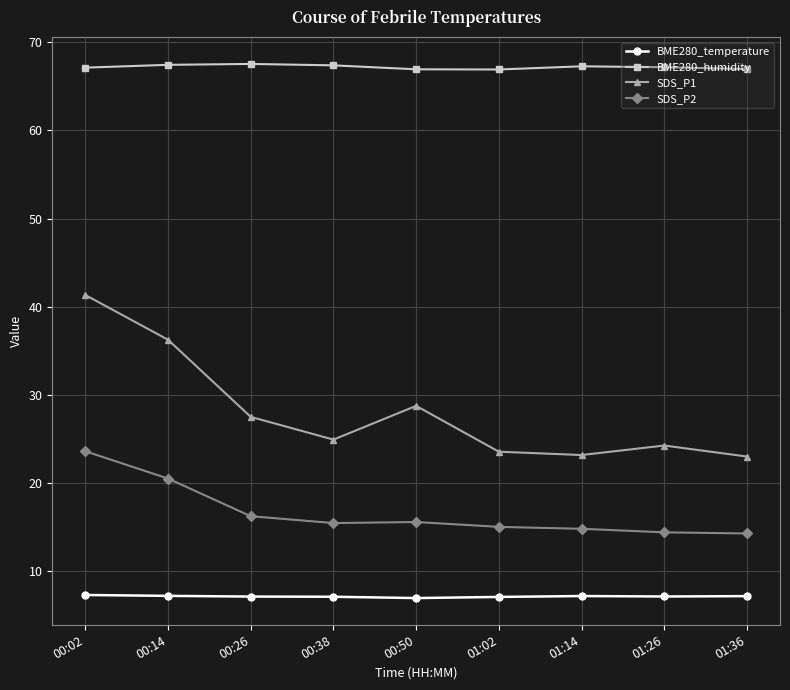

List the series in order of their overall mean, highest first.

BME280_humidity, SDS_P1, SDS_P2, BME280_temperature